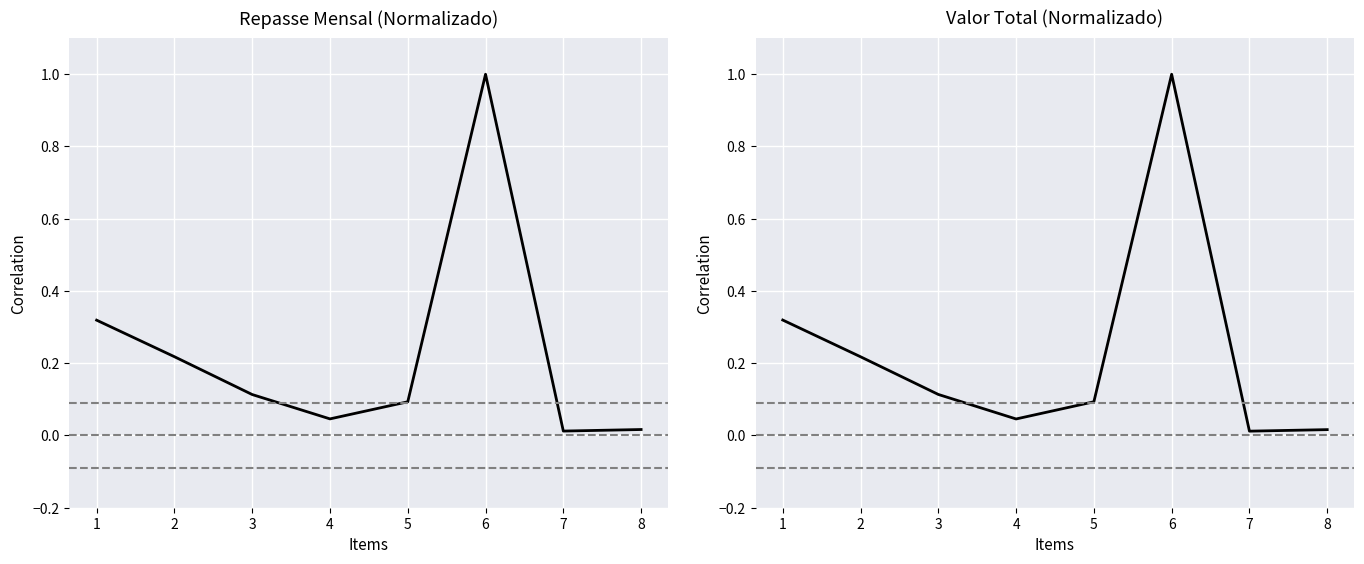

Where is the first local minimum for Repasse Mensal?

4